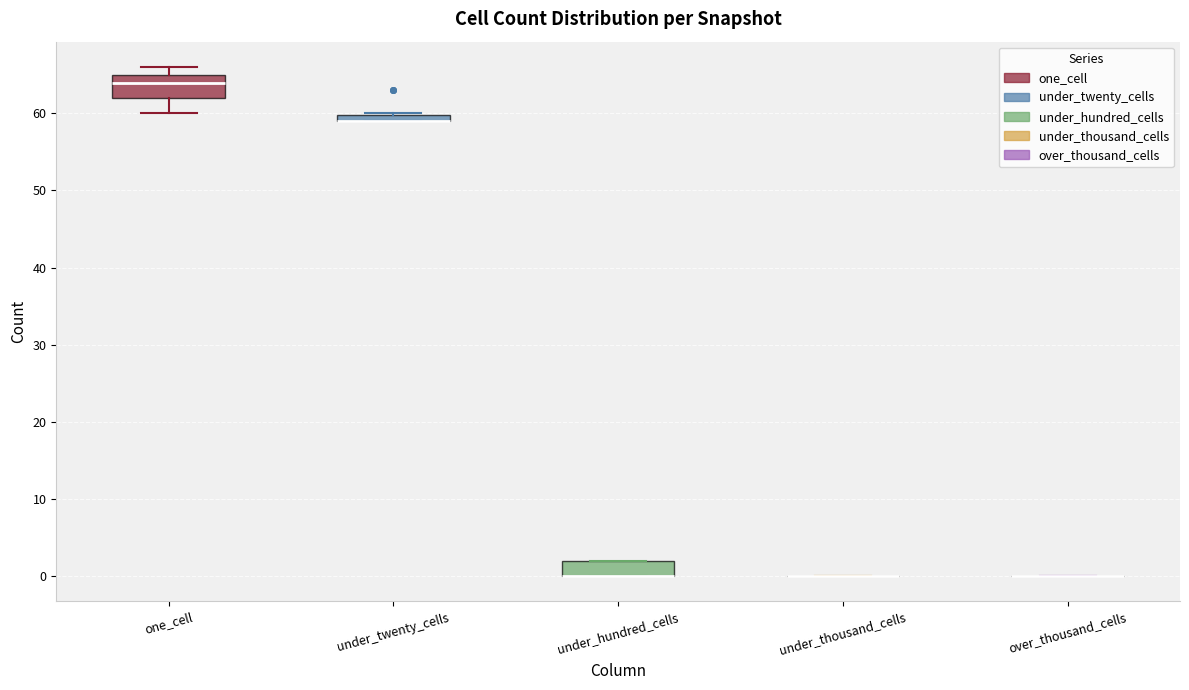

Which box is the tallest, from its lower edge to its upper edge?

one_cell